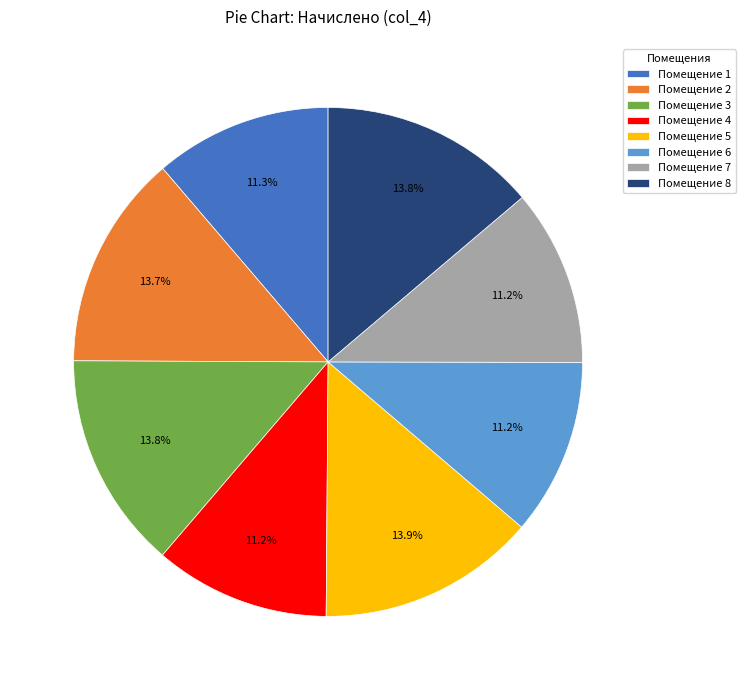

Do Помещение 7 and Помещение 4 together represent more than half of the pie?

No